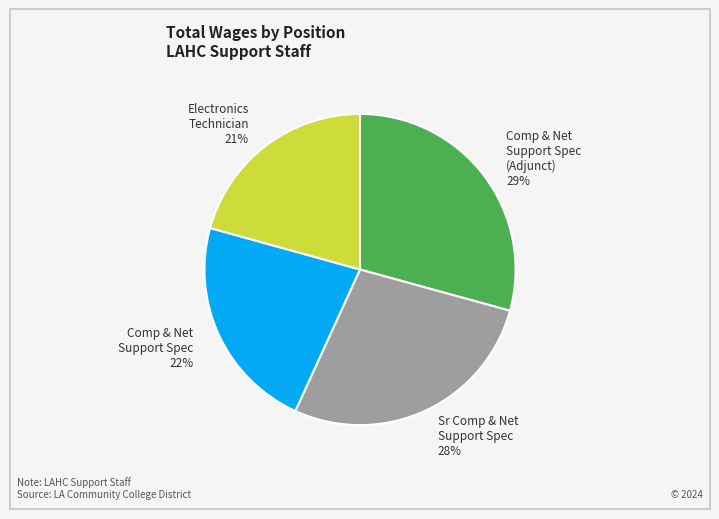

To the nearest percent, what is the average slice percentage?

25%